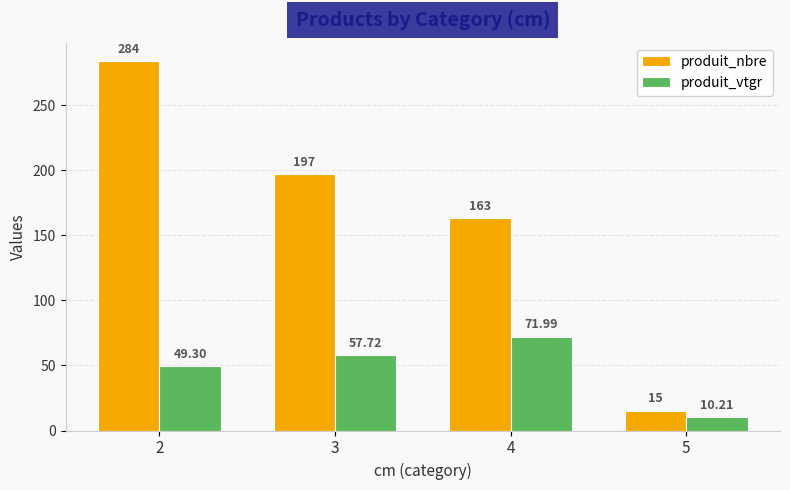

Reading left to right, list all the values displayed in this chart.

produit_nbre: 284.0	197.0	163.0	15.0
produit_vtgr: 49.3	57.7	72.0	10.2